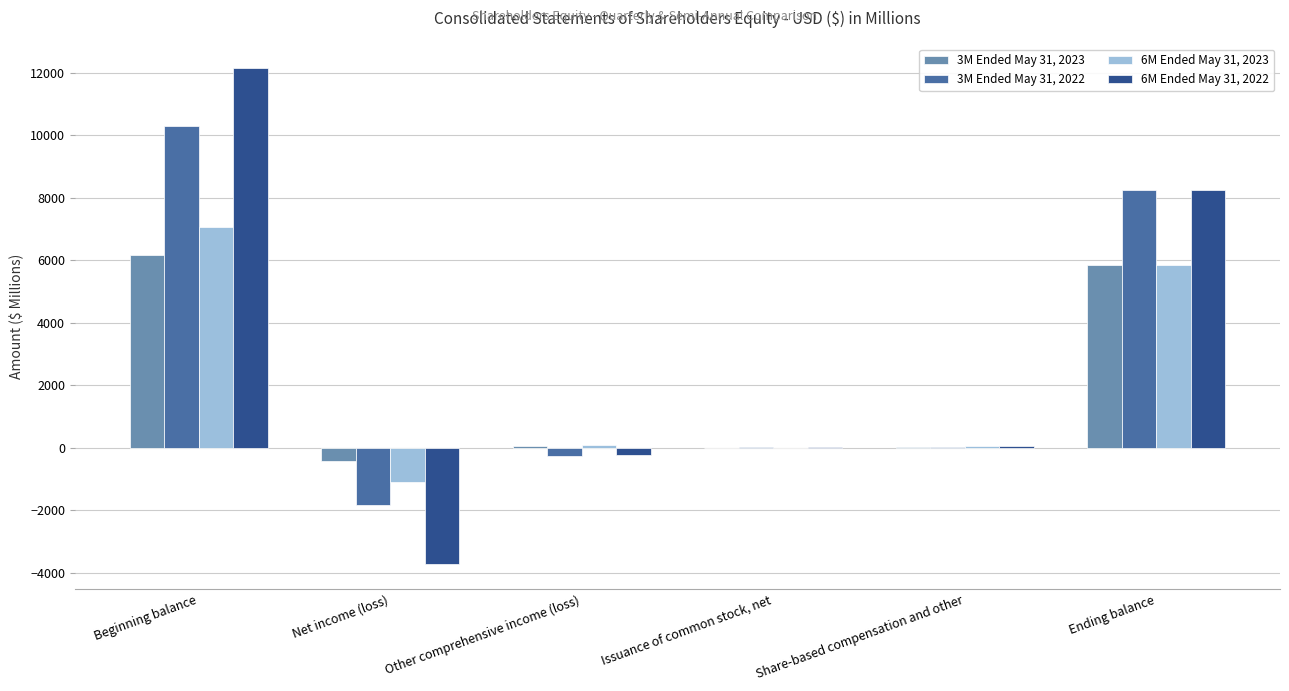

What are all the series names shown in the legend?

3M Ended May 31, 2023, 3M Ended May 31, 2022, 6M Ended May 31, 2023, 6M Ended May 31, 2022